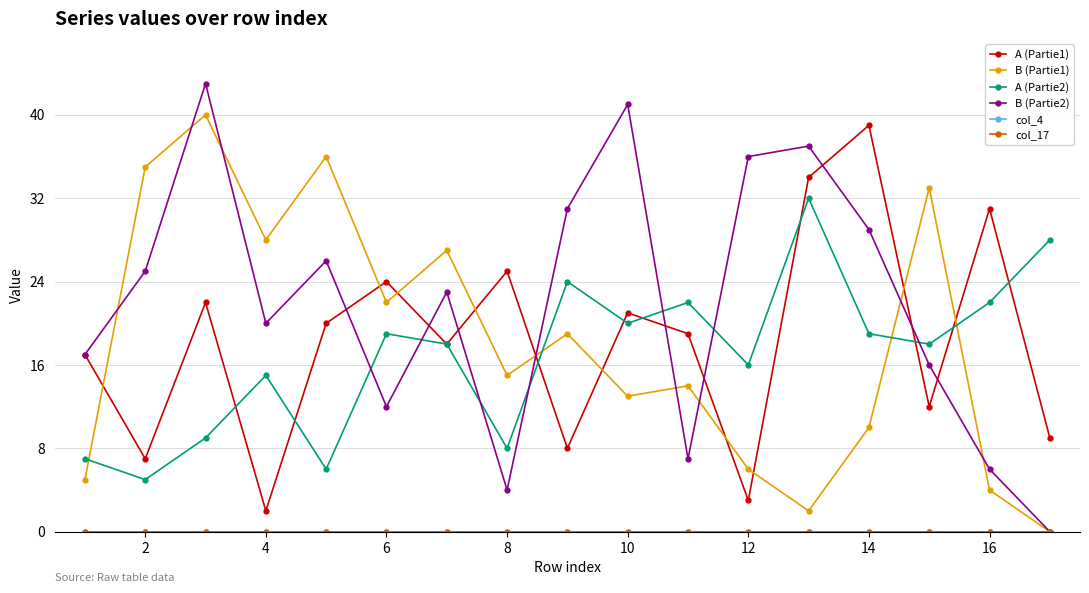

Is this an area chart (filled region under the line)?

No